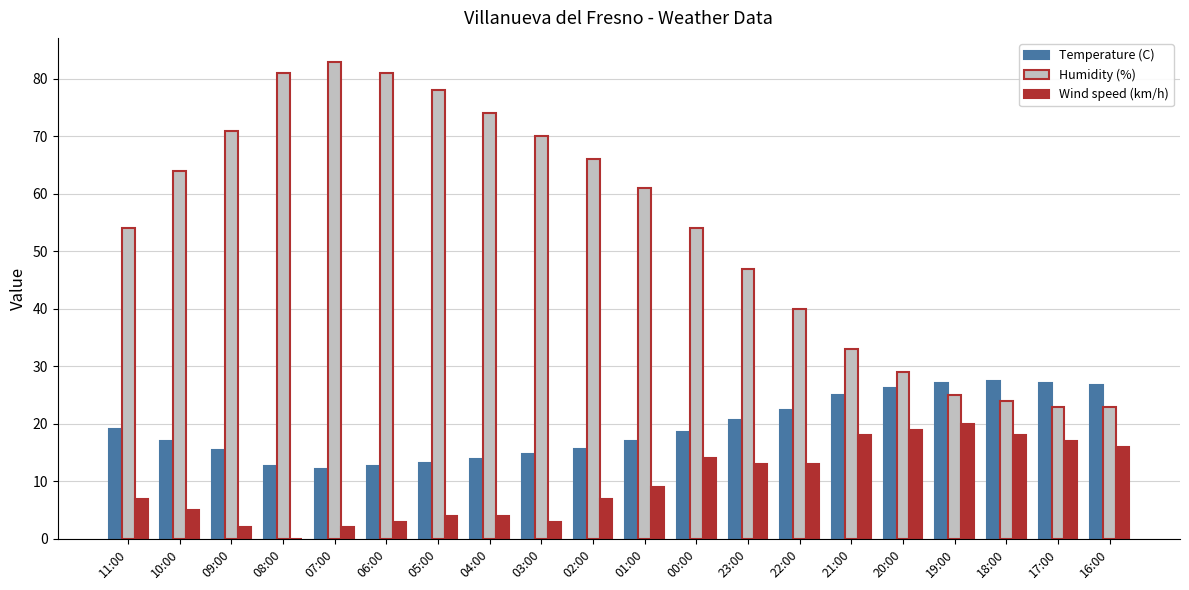

True or false: Temperature (C) has a value of 48.6 at 18:00.

False